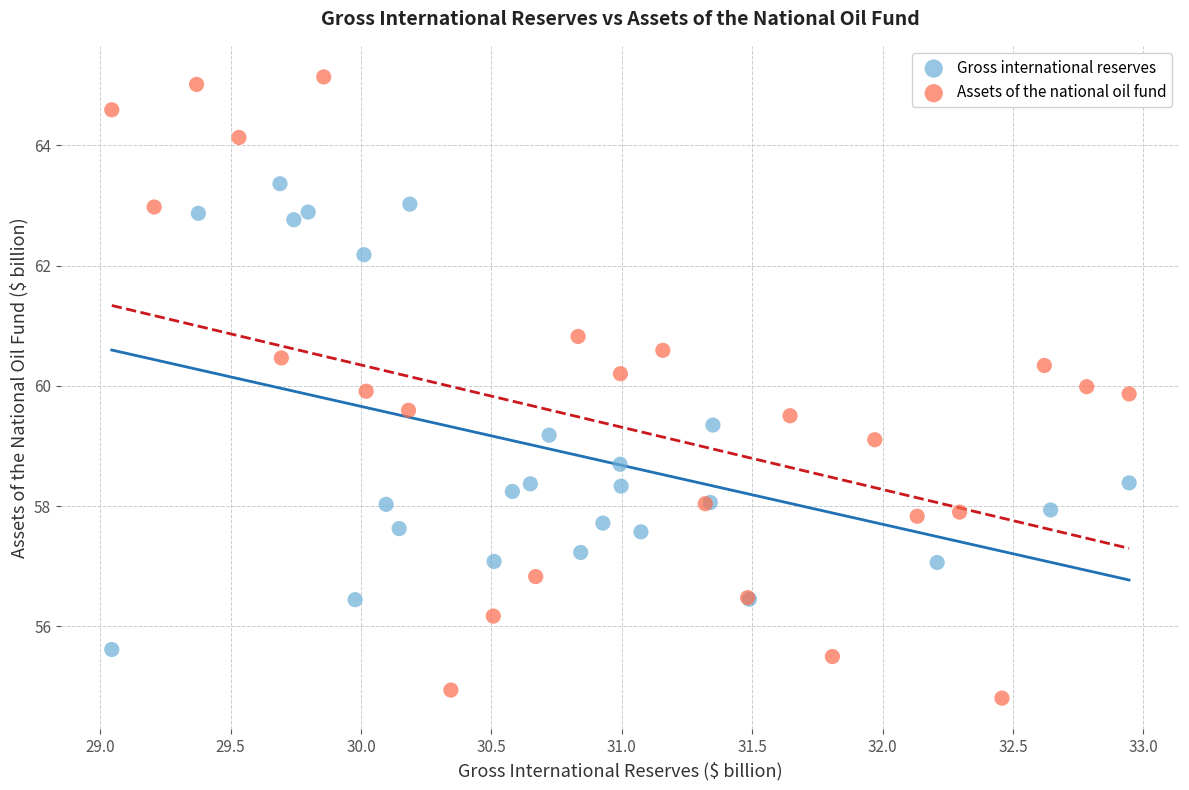

Which series contains the lowest Y value?

Assets of the national oil fund